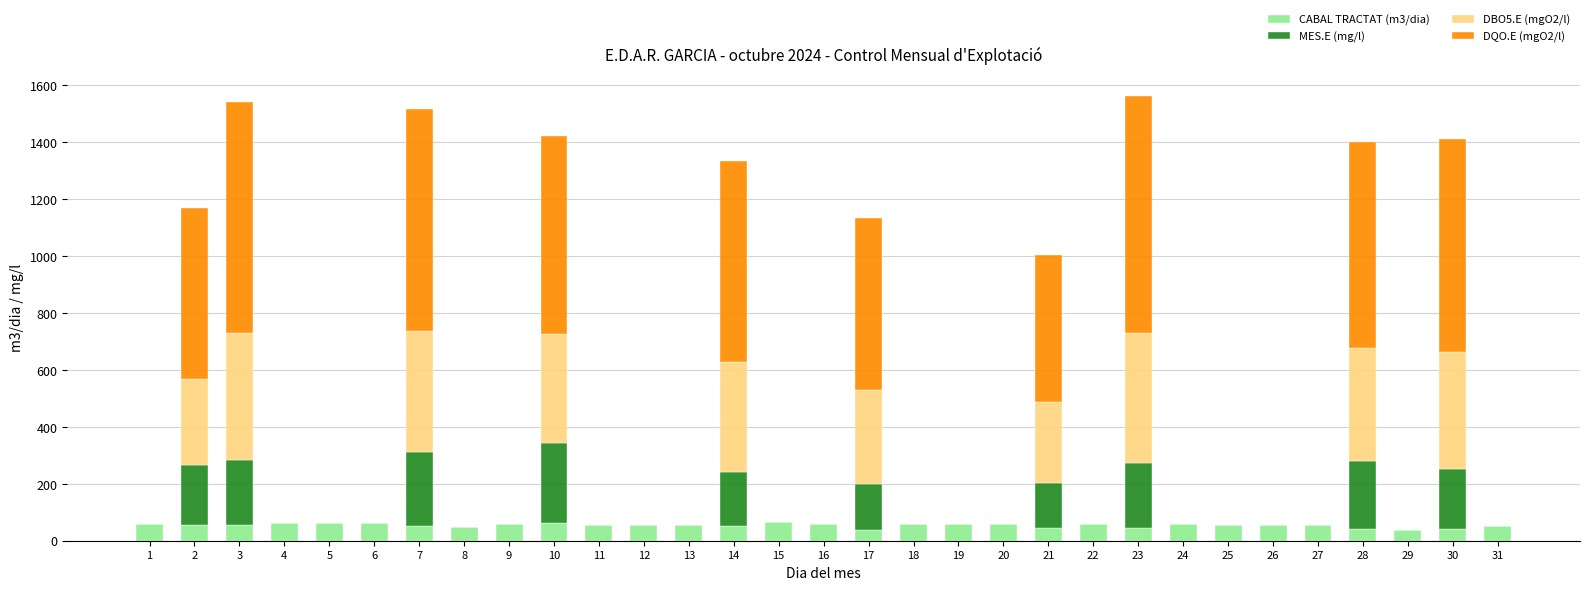

Does the chart contain stacked bars?

Yes